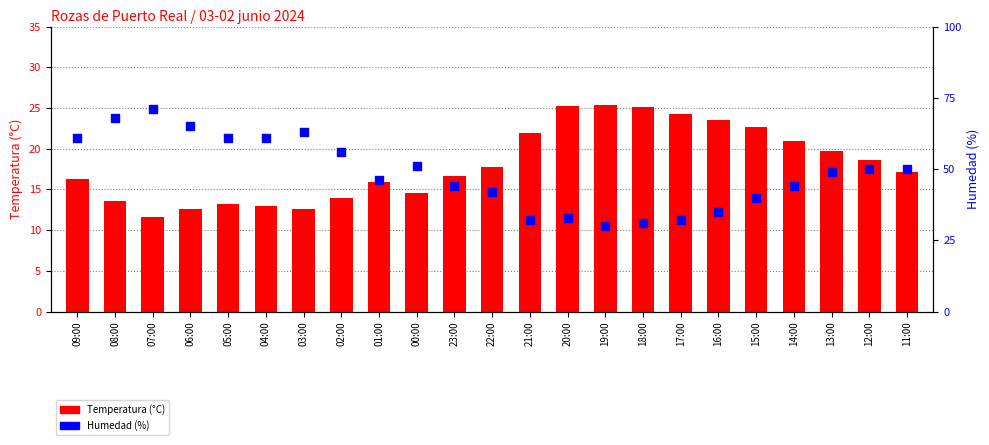

Which series has the largest Y range (max minus min)?

Humedad (%)